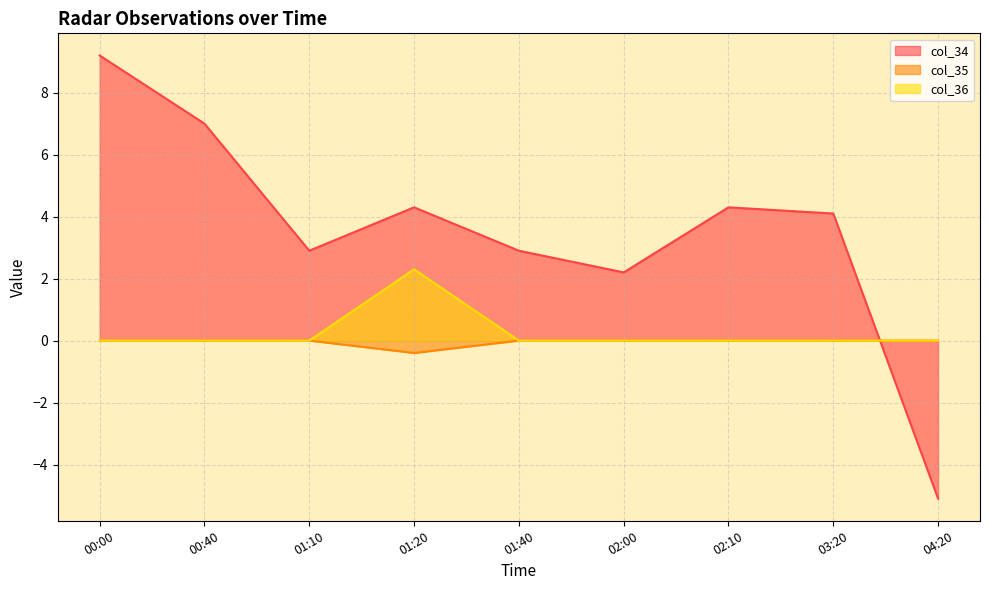

How many lines are shown in the chart?

3